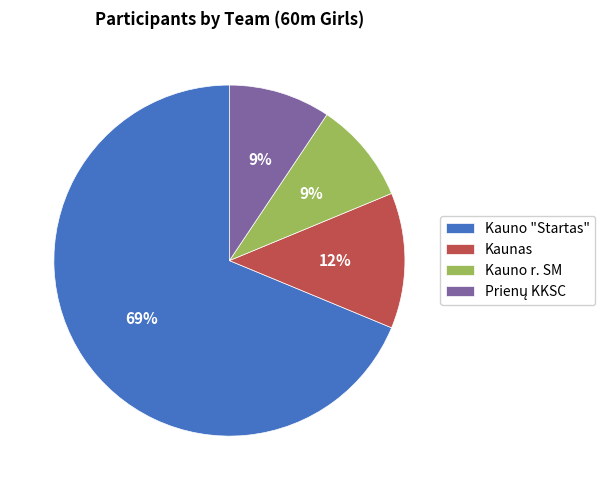

Which slice is the largest?

Kauno "Startas"